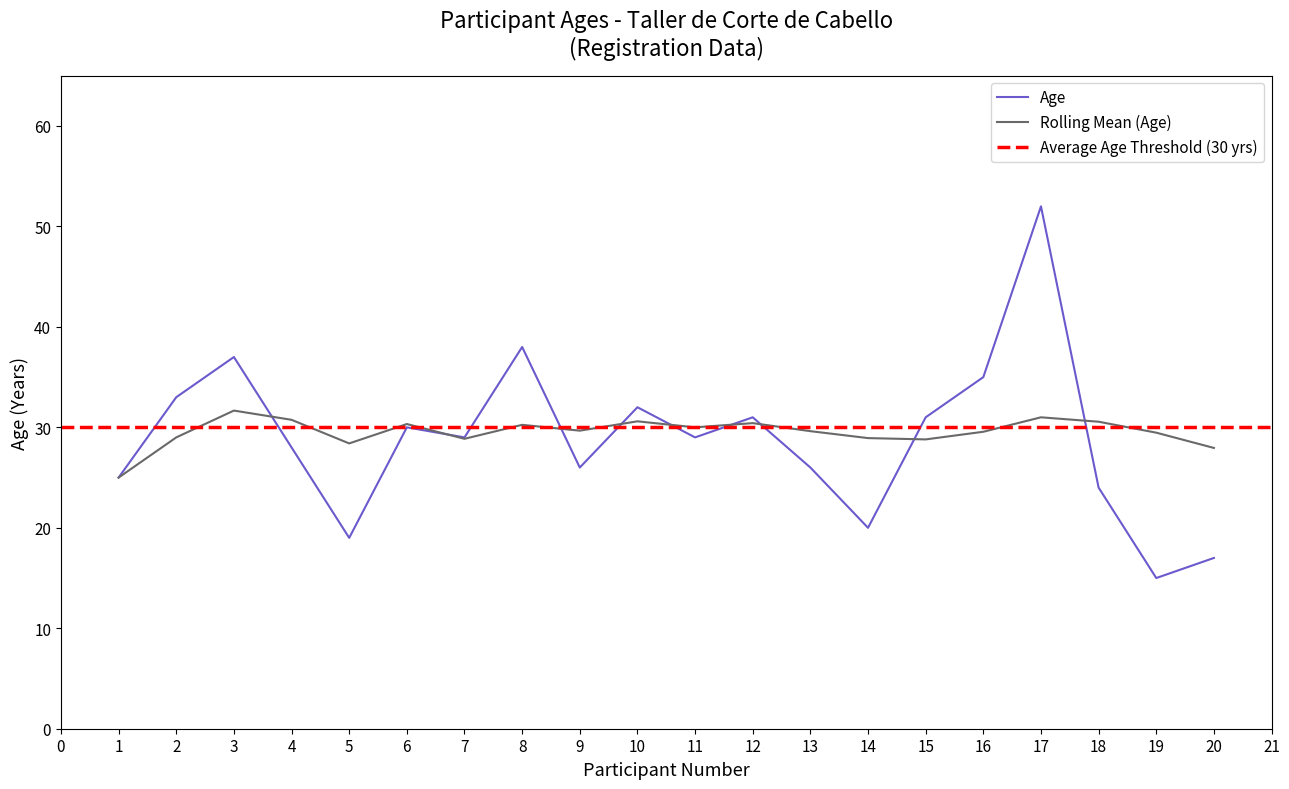

How many times do Rolling Mean (Age) and Age cross each other?

9